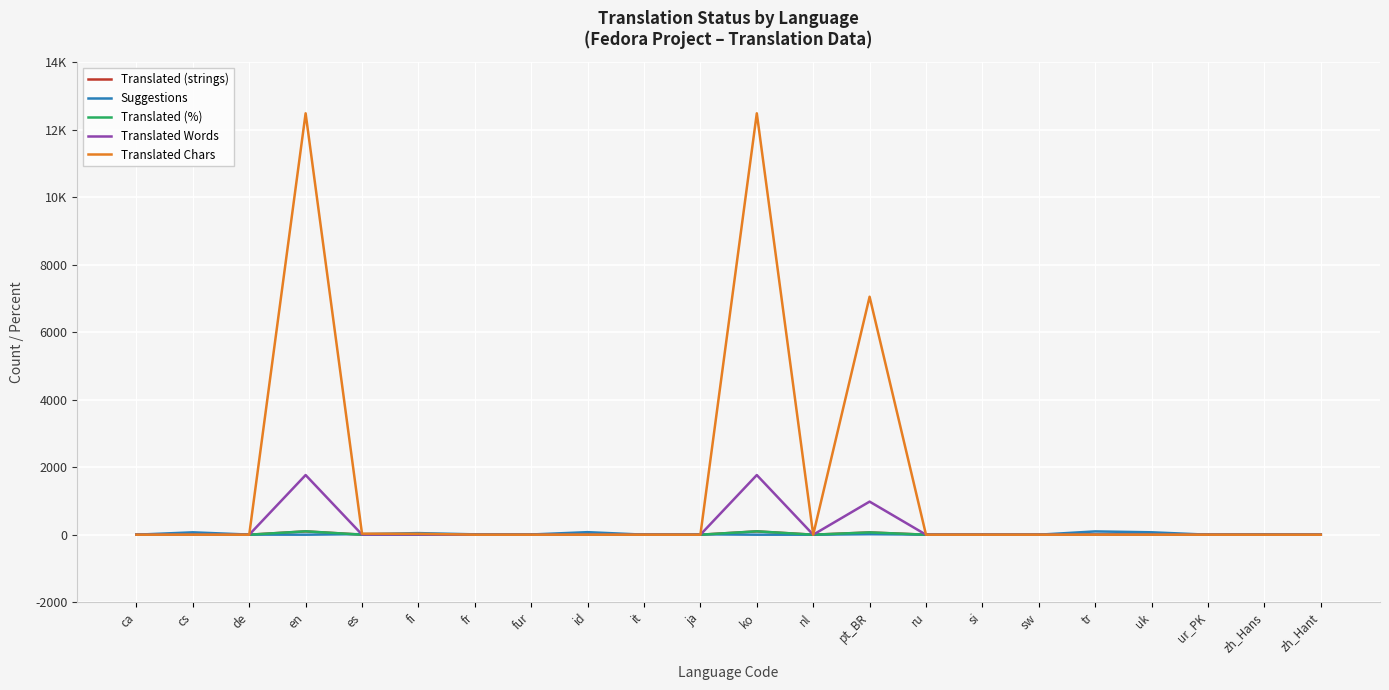

Does the chart display data point markers on the line(s)?

No